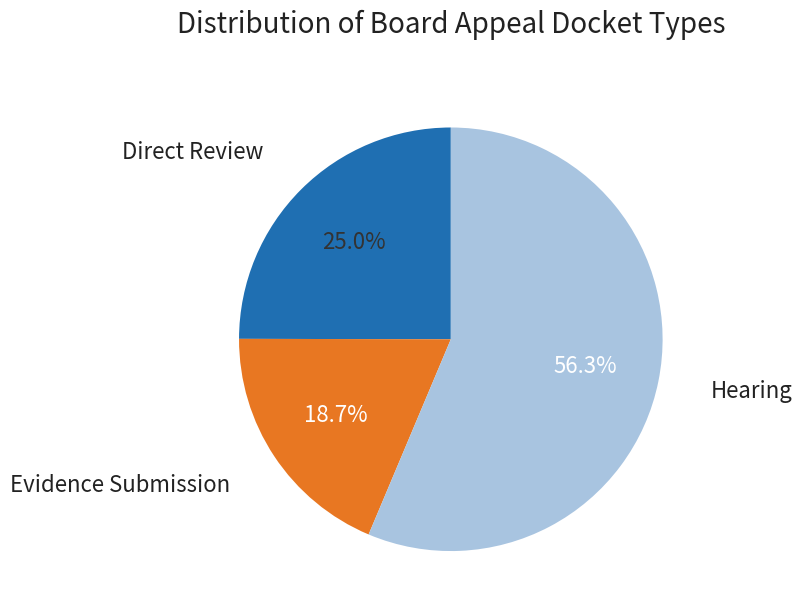

Combined, what portion of the pie is Direct Review and Hearing?

81.3%